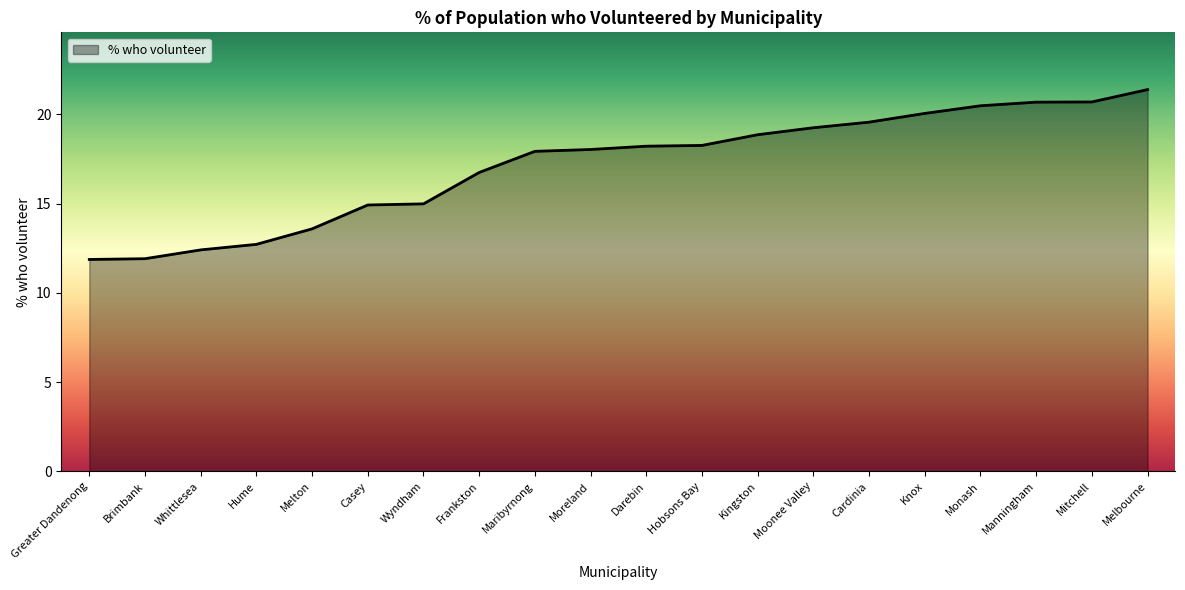

What is the change in value from Kingston to Melbourne?

+2.5